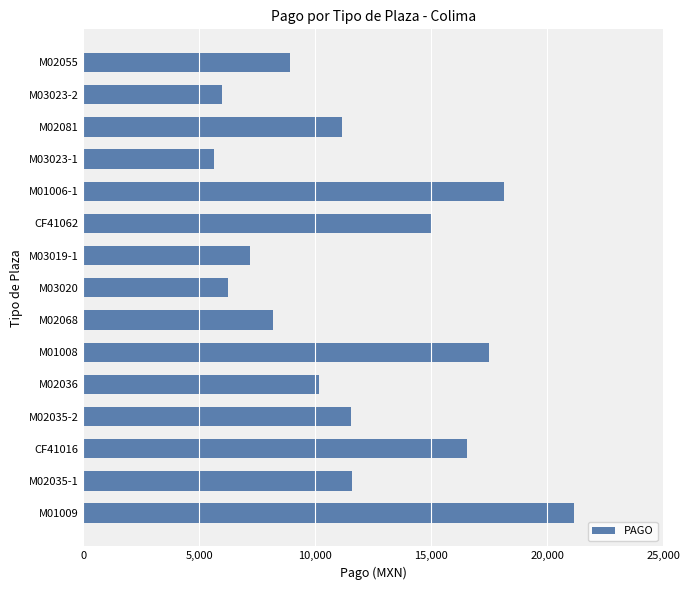

What is the smallest value displayed?

5628.0